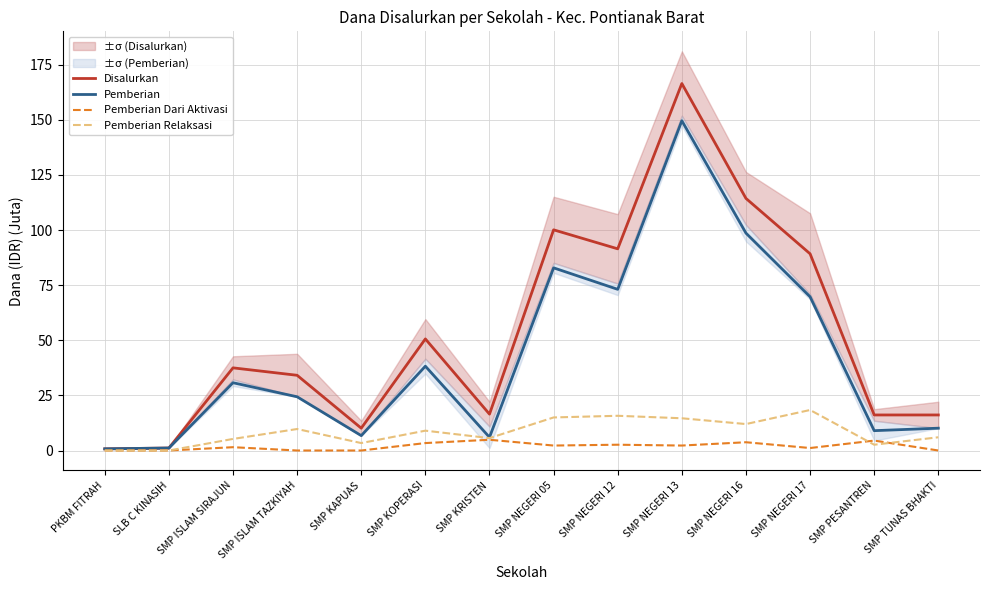

What are all the series names shown in the legend?

Disalurkan, Pemberian, Pemberian Dari Aktivasi, Pemberian Relaksasi